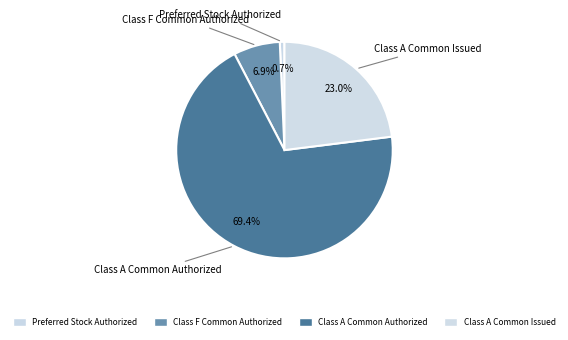

To the nearest percent, what is the average slice percentage?

25%